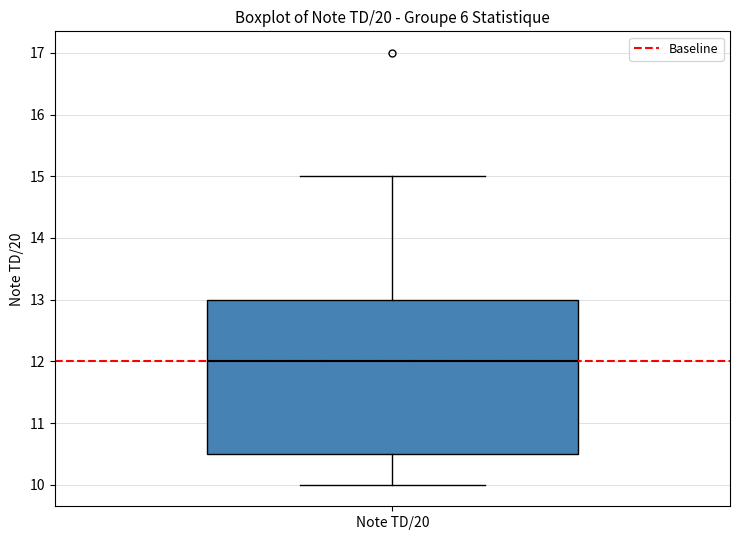

Read this box plot against the y-axis: the position of the median line, the range covered by the box, and the ends of both whiskers. The values are not printed on the chart, so give them approximately, as read against the axis.

median 12.0, box 10.5 to 13.0, whiskers 10.0 to 15.0